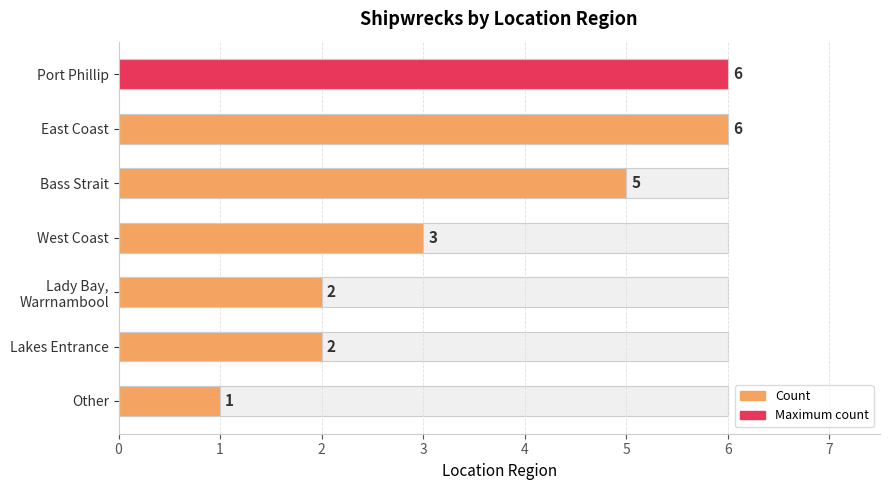

What is the difference between the maximum and minimum values?

5